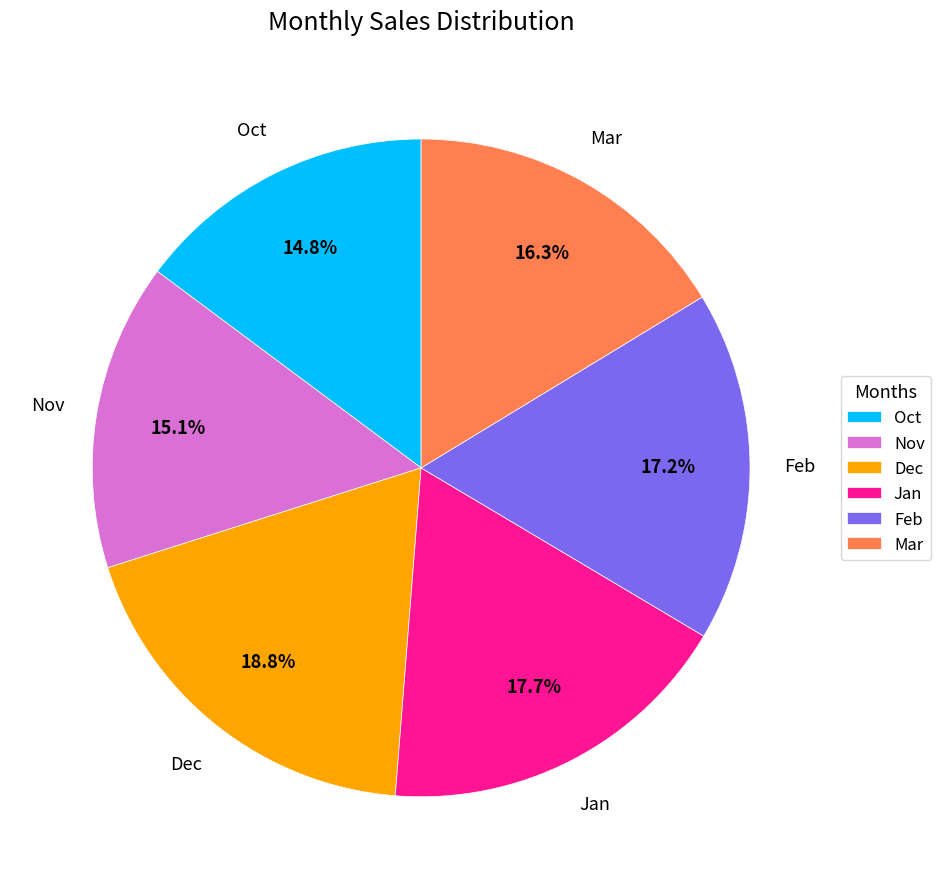

What percentage is the Jan slice, to the nearest percent?

18%